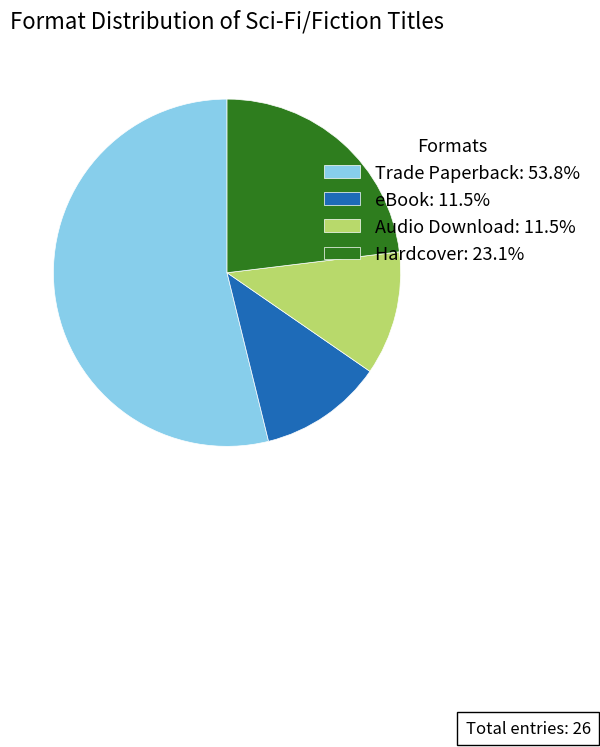

Does Trade Paperback: 53.8% represent more than half of the total?

Yes